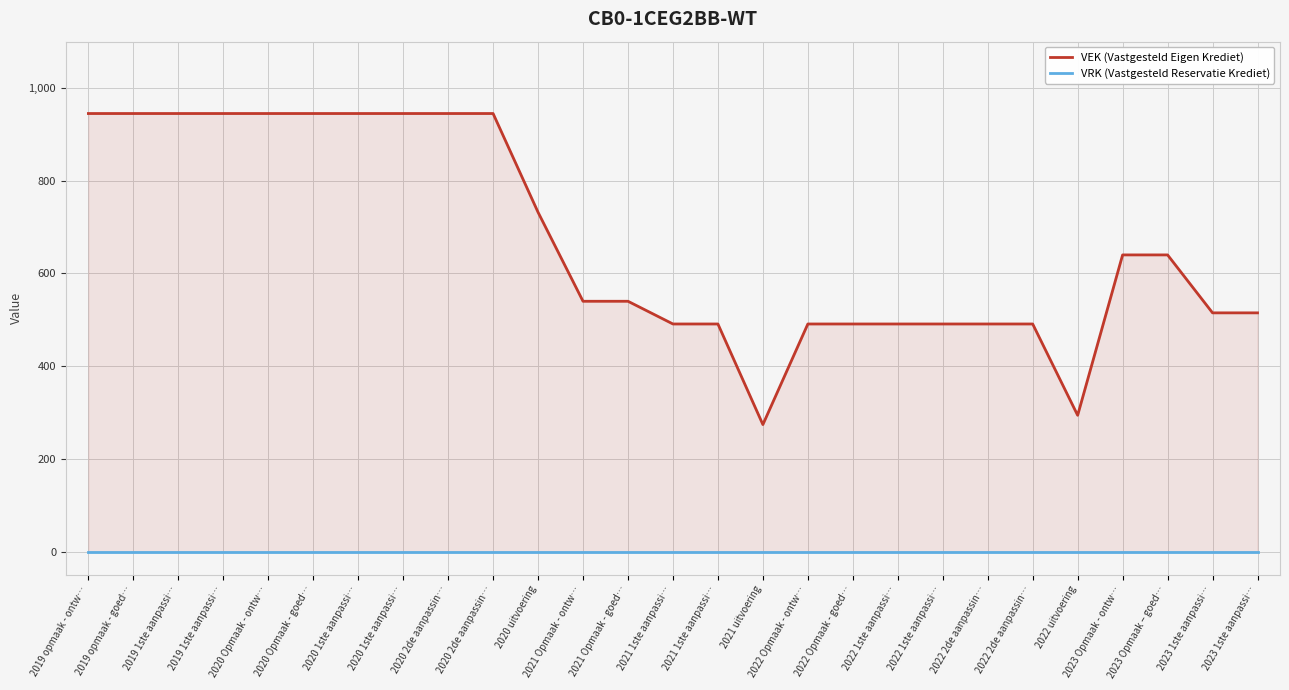

Reading left to right, transcribe all the data shown in this chart.

VEK (Vastgesteld Eigen Krediet): 2019 opmaak - ontw…=945	2019 opmaak - goed…=945	2019 1ste aanpassi…=945	2019 1ste aanpassi…=945	2020 Opmaak - ontw…=945	2020 Opmaak - goed…=945	2020 1ste aanpassi…=945	2020 1ste aanpassi…=945	2020 2de aanpassin…=945	2020 2de aanpassin…=945	2020 uitvoering=732	2021 Opmaak - ontw…=540	2021 Opmaak - goed…=540	2021 1ste aanpassi…=491	2021 1ste aanpassi…=491	2021 uitvoering=274	2022 Opmaak - ontw…=491	2022 Opmaak - goed…=491	2022 1ste aanpassi…=491	2022 1ste aanpassi…=491	2022 2de aanpassin…=491	2022 2de aanpassin…=491	2022 uitvoering=294	2023 Opmaak - ontw…=640	2023 Opmaak – goed…=640	2023 1ste aanpassi…=515	2023 1ste aanpassi…=515
VRK (Vastgesteld Reservatie Krediet): 2019 opmaak - ontw…=0	2019 opmaak - goed…=0	2019 1ste aanpassi…=0	2019 1ste aanpassi…=0	2020 Opmaak - ontw…=0	2020 Opmaak - goed…=0	2020 1ste aanpassi…=0	2020 1ste aanpassi…=0	2020 2de aanpassin…=0	2020 2de aanpassin…=0	2020 uitvoering=0	2021 Opmaak - ontw…=0	2021 Opmaak - goed…=0	2021 1ste aanpassi…=0	2021 1ste aanpassi…=0	2021 uitvoering=0	2022 Opmaak - ontw…=0	2022 Opmaak - goed…=0	2022 1ste aanpassi…=0	2022 1ste aanpassi…=0	2022 2de aanpassin…=0	2022 2de aanpassin…=0	2022 uitvoering=0	2023 Opmaak - ontw…=0	2023 Opmaak – goed…=0	2023 1ste aanpassi…=0	2023 1ste aanpassi…=0